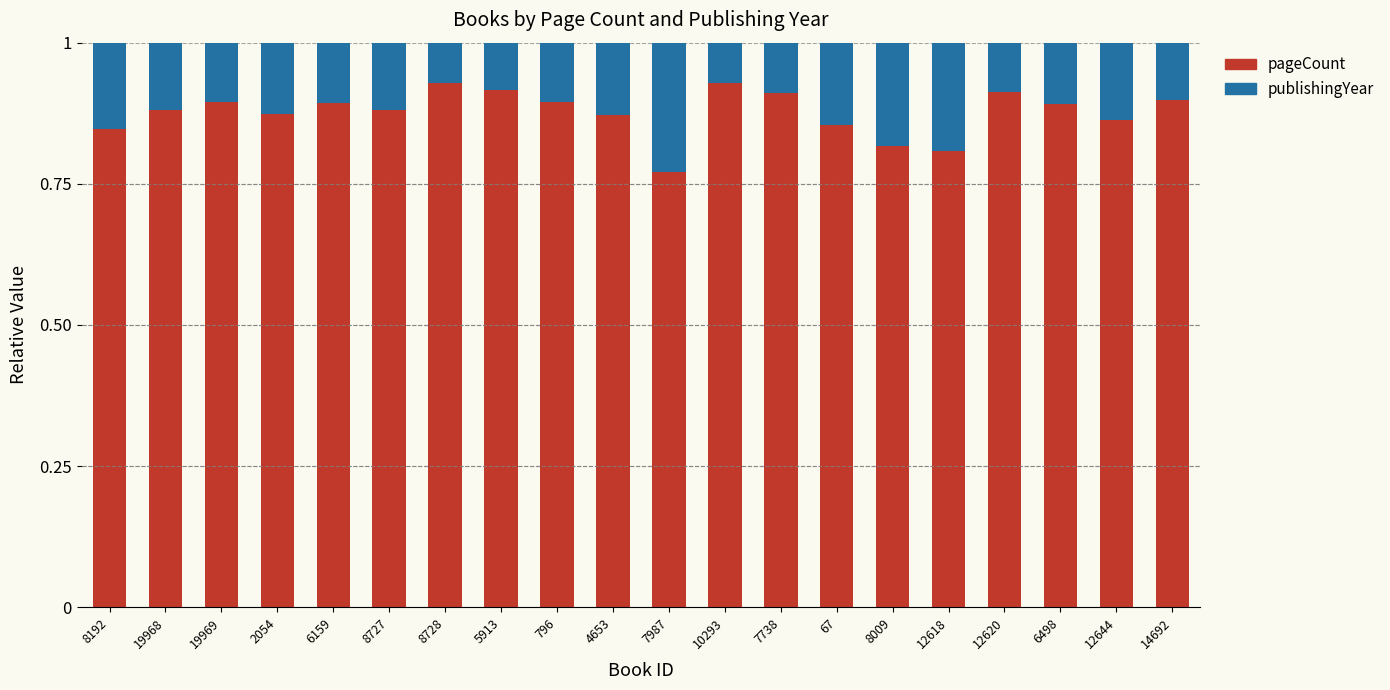

Which category has the lowest value in the pageCount series?

7987